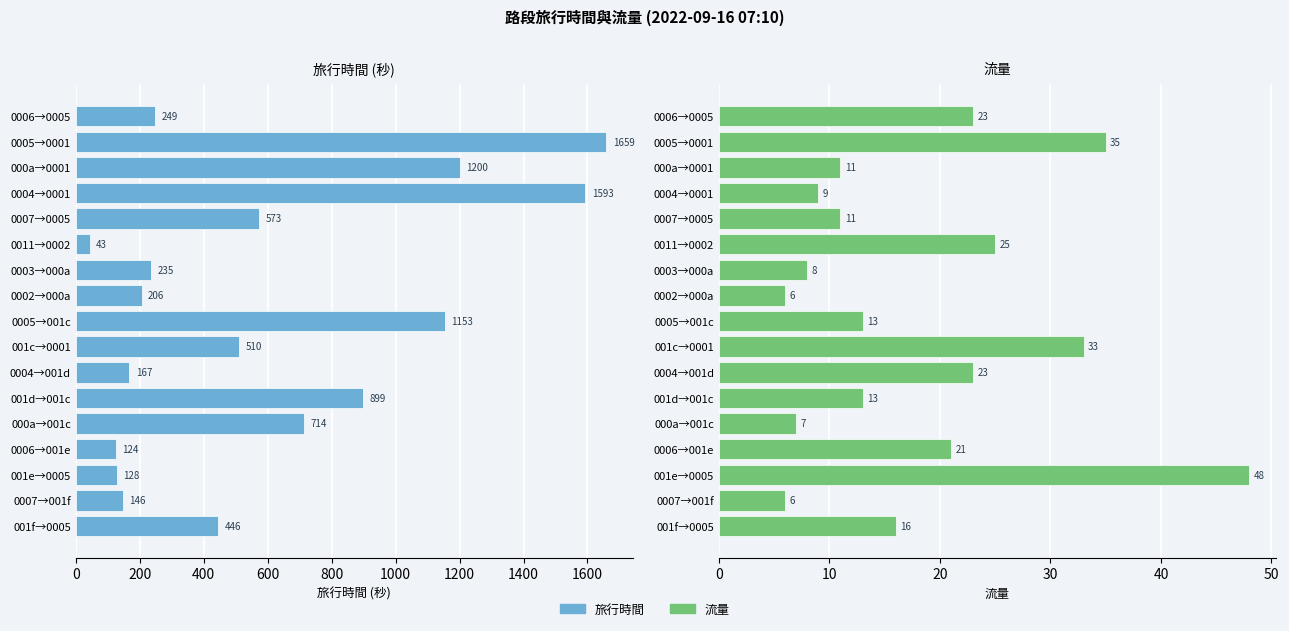

What are all the series names shown in the legend?

旅行時間, 流量